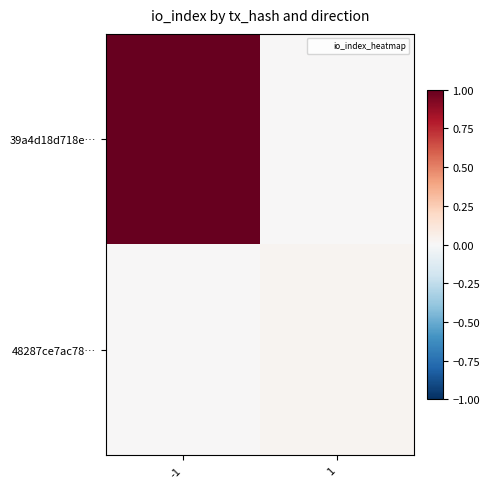

Which series has the largest total across all categories?

39a4d18d718e…